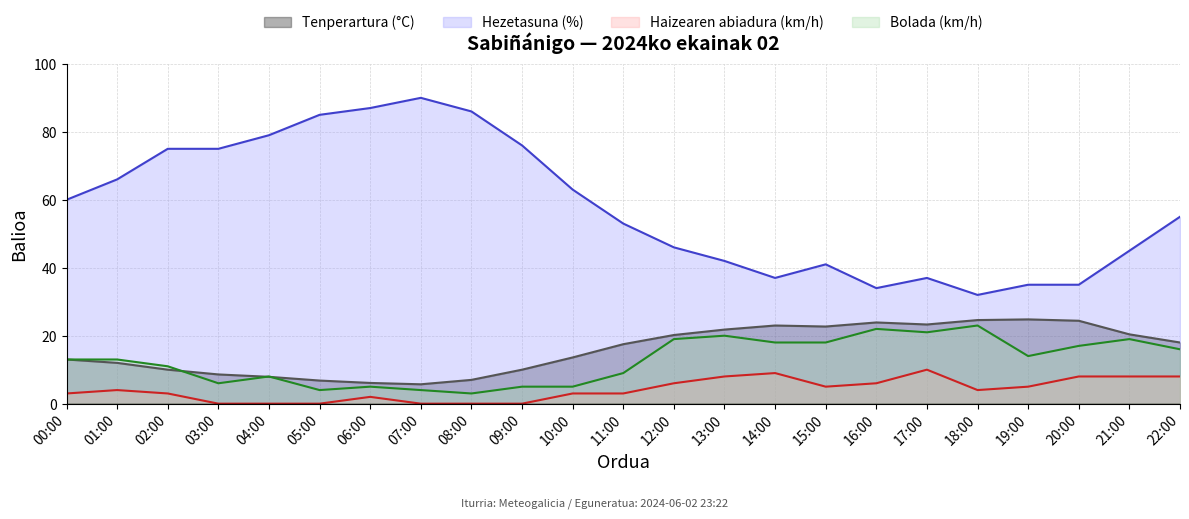

Which series has the widest spread of values?

Hezetasuna (%)